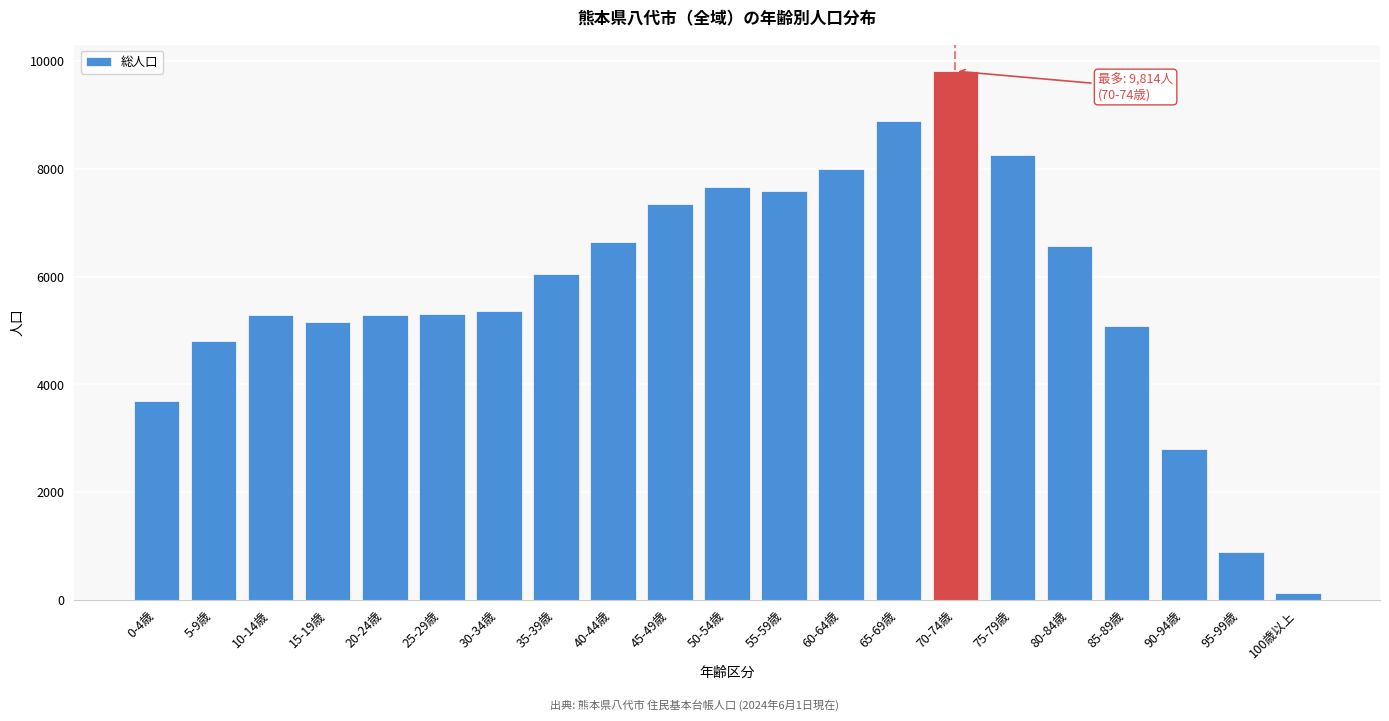

Which label corresponds to the largest value in the chart?

70-74歳